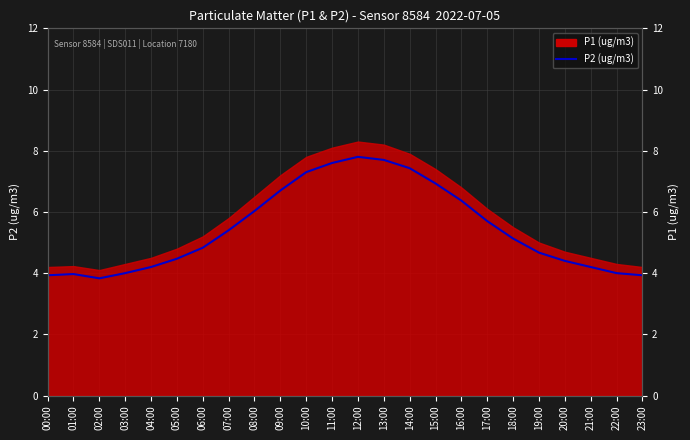

Which label corresponds to the largest value in the chart?

12:00